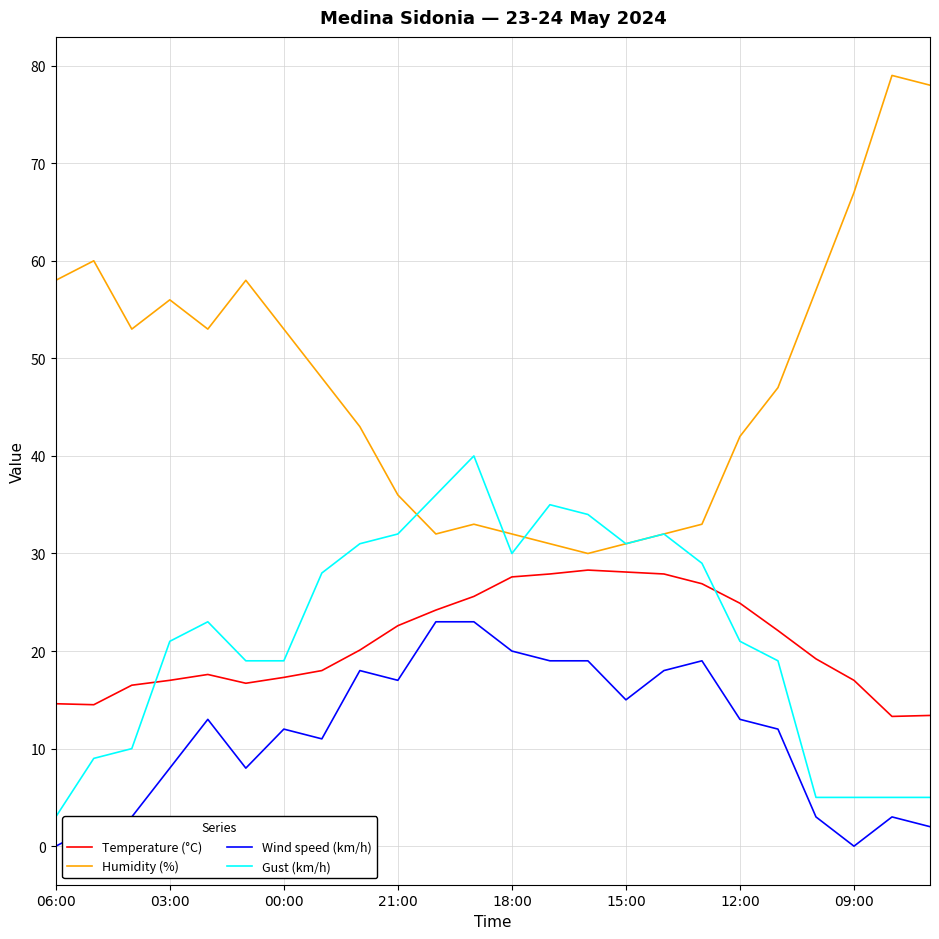

What is the lowest value of the Gust (km/h) series?

3.0